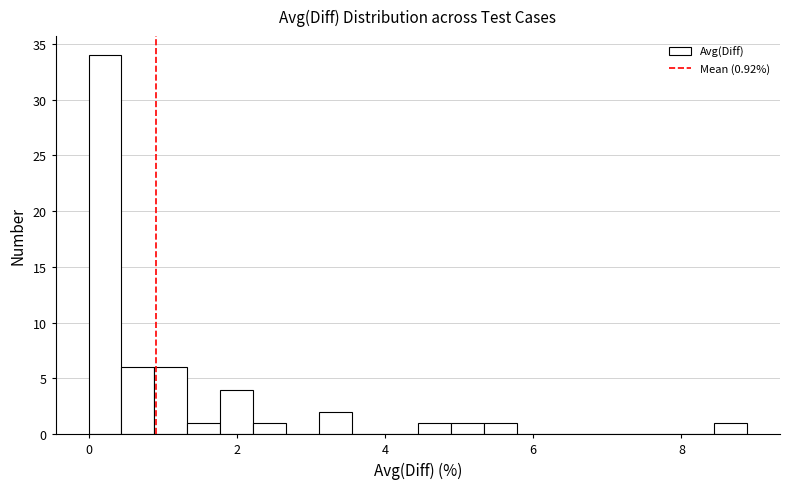

Read against the x-axis, roughly where is the centre of the tallest bar?

0.2